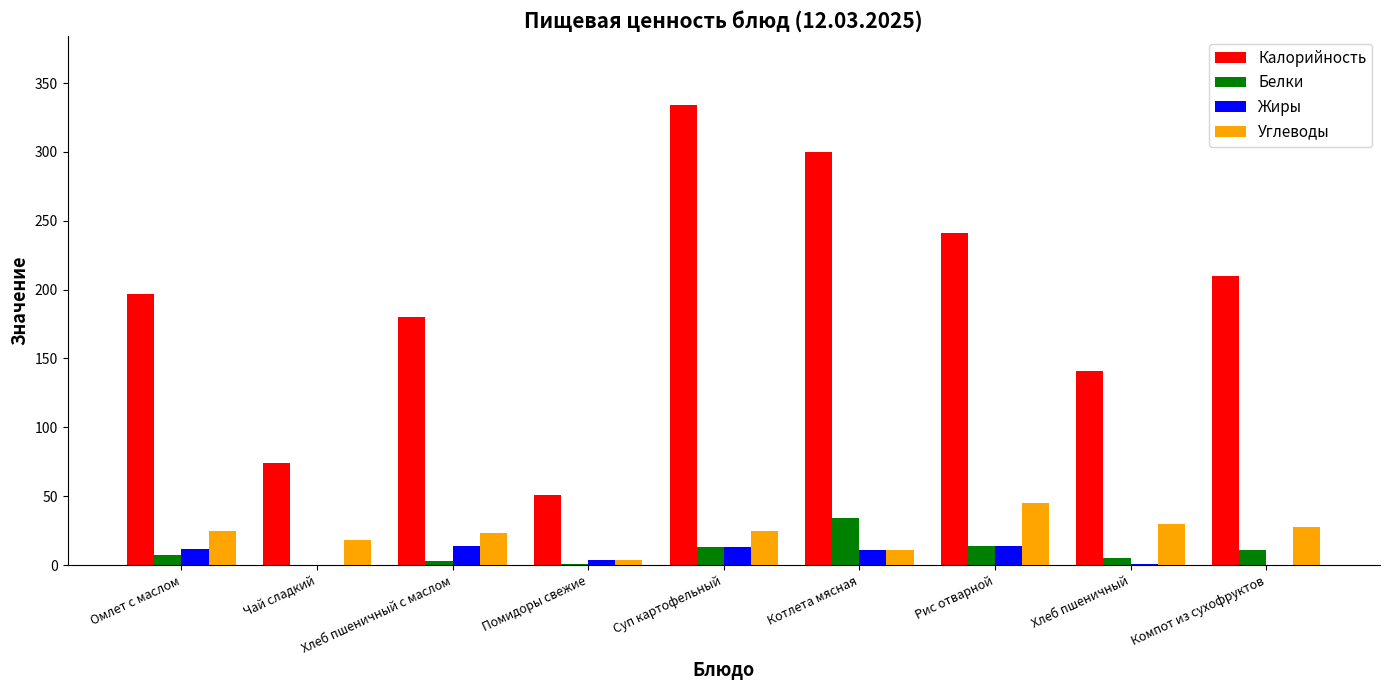

How many categories are shown in the chart?

9